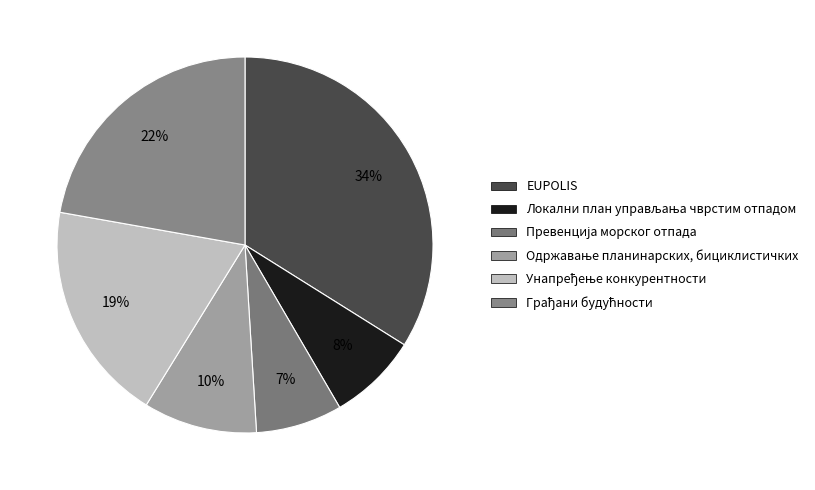

Is it true that Превенција морског отпада is 1% of the pie?

False